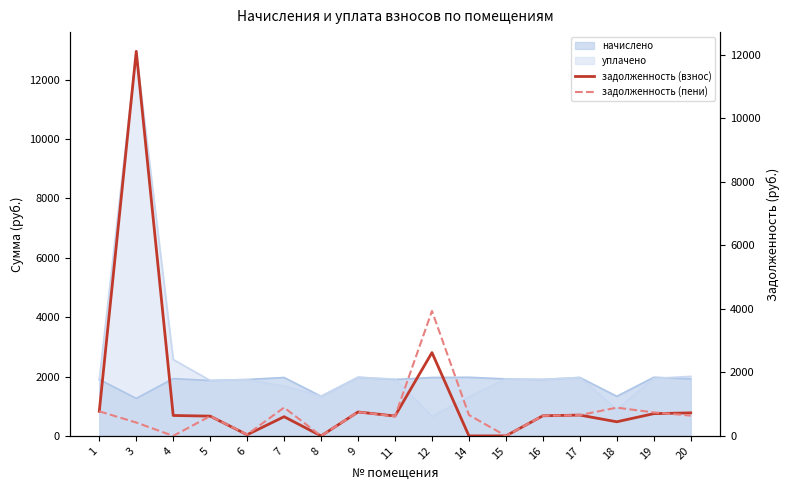

Reading right to left, what are all the values shown in this chart?

задолженность (взнос): 725.5	700.6	444.6	655.8	633.4	0.3	0.0	2623.1	626.3	753.2	0.0	604.8	36.9	622.2	643.4	12110.0	773.5
задолженность (пени): 639.6	740.3	889.3	655.8	633.4	0.3	658.3	3934.7	615.9	753.2	0.0	892.7	44.0	622.2	0.0	421.0	773.5